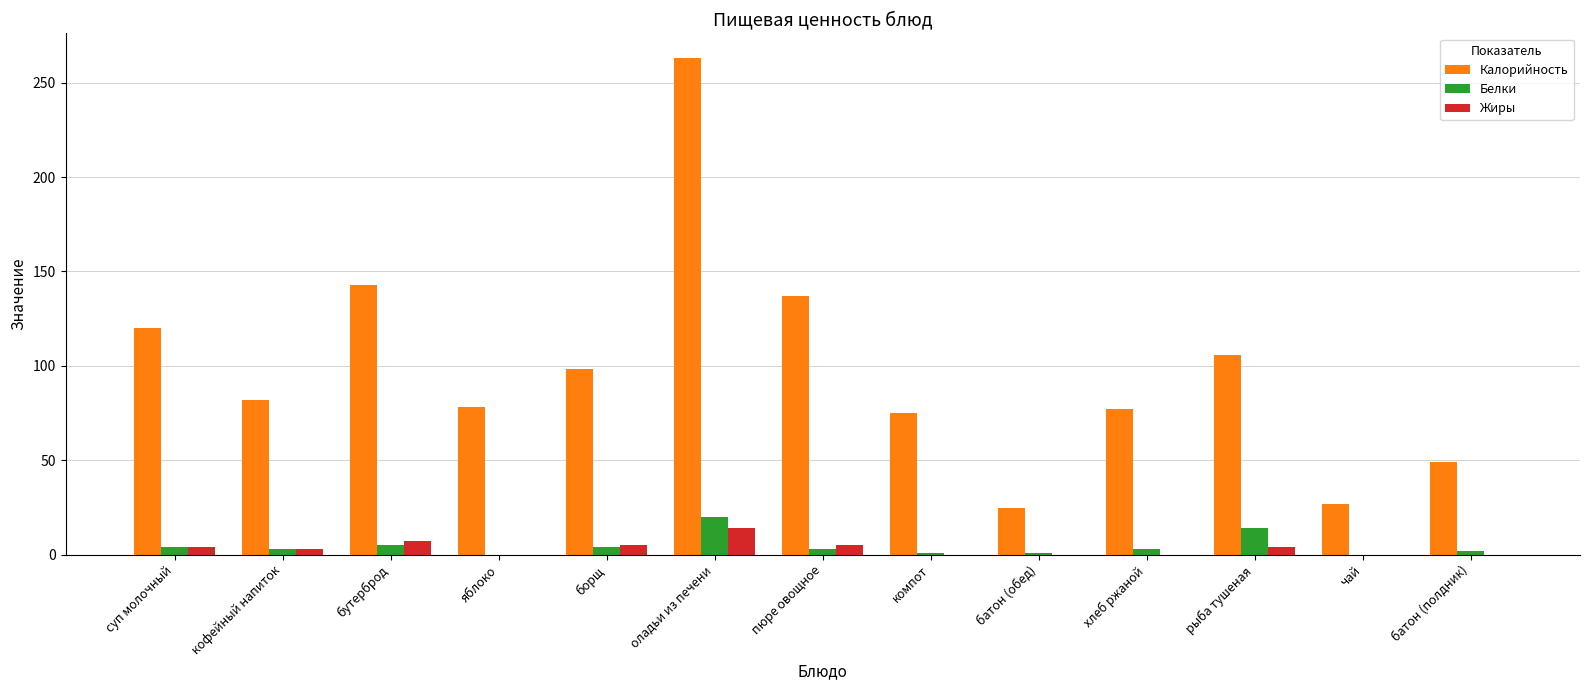

Which series changed the most between оладьи из печени and батон (полдник)?

Калорийность